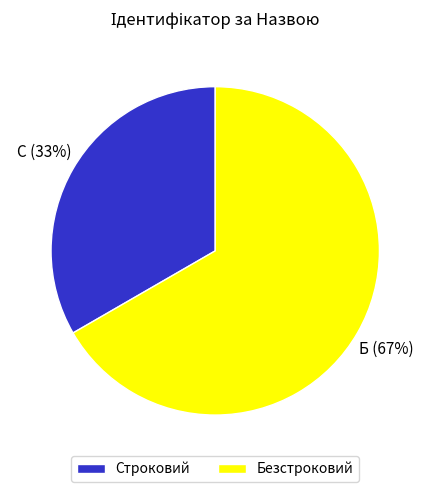

Which category accounts for the majority?

Безстроковий